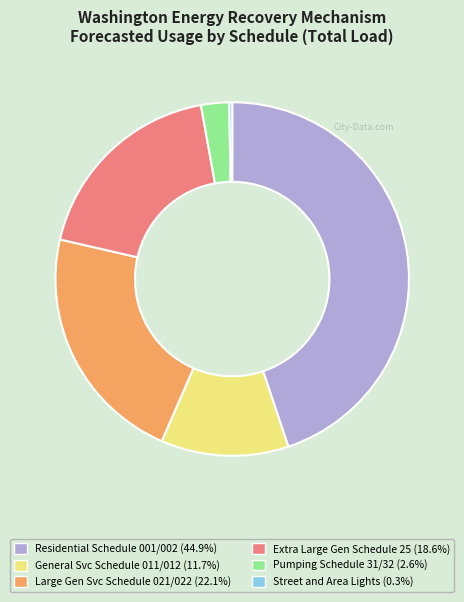

Does any single category account for the majority?

No